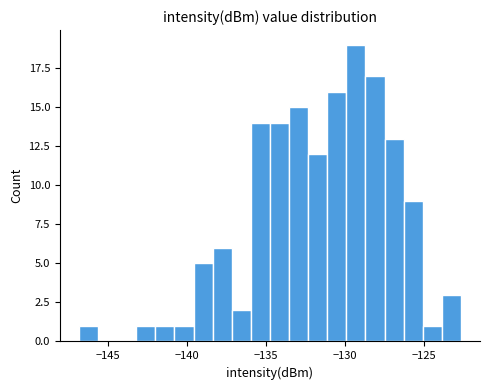

Read against the x-axis, roughly where is the centre of the tallest bar?

-129.5